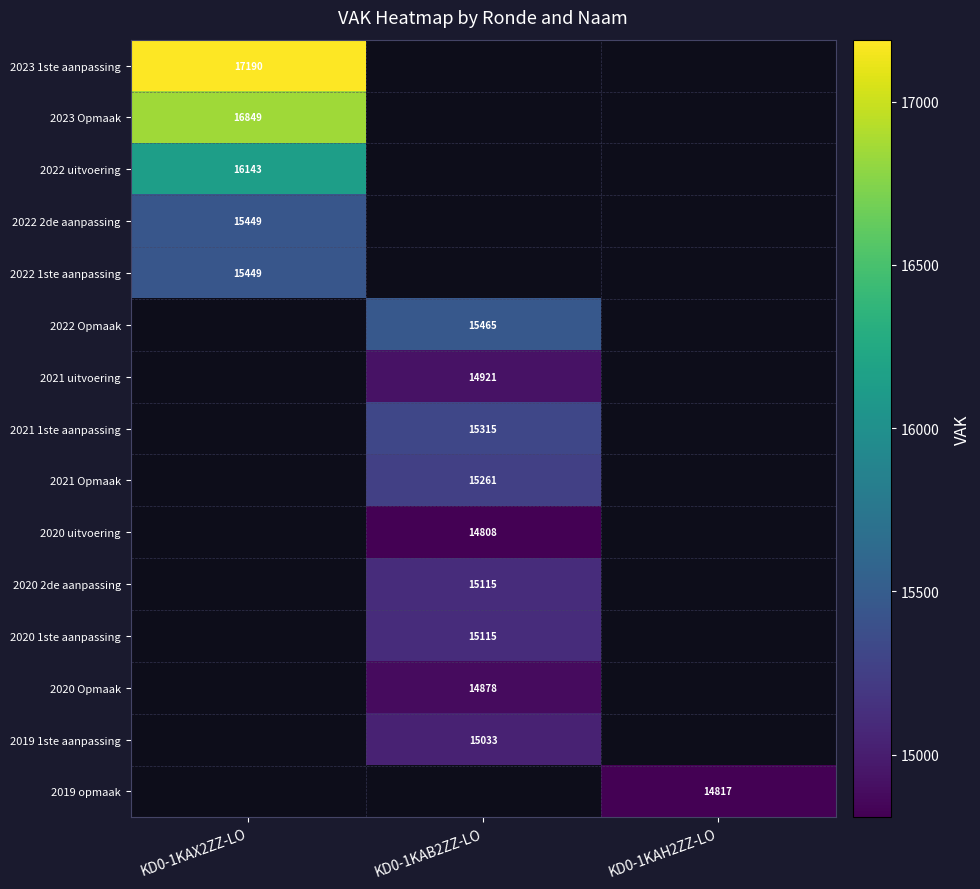

The 2023 1ste aanpassing series shows 23634 at KD0-1KAX2ZZ-LO. True or false?

False